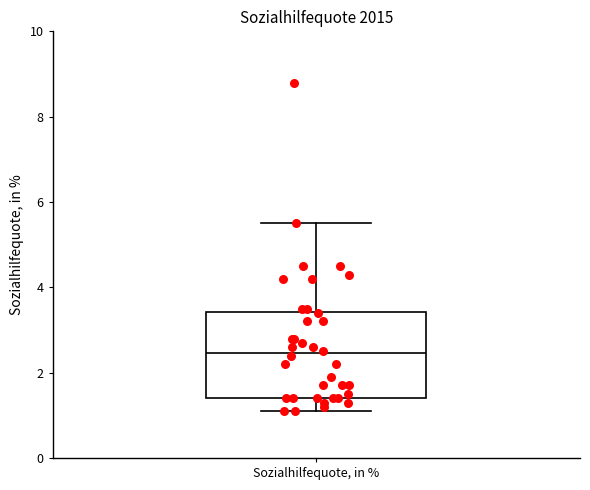

Where does the upper whisker of the box for Sozialhilfequote, in % end on the y-axis? The values are not printed on the chart, so give them approximately, as read against the axis.

5.6